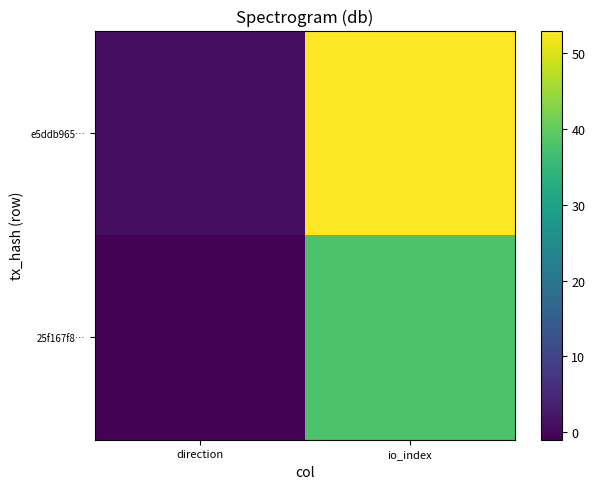

List the series in order of their overall mean, lowest first.

25f167f8…, e5ddb965…